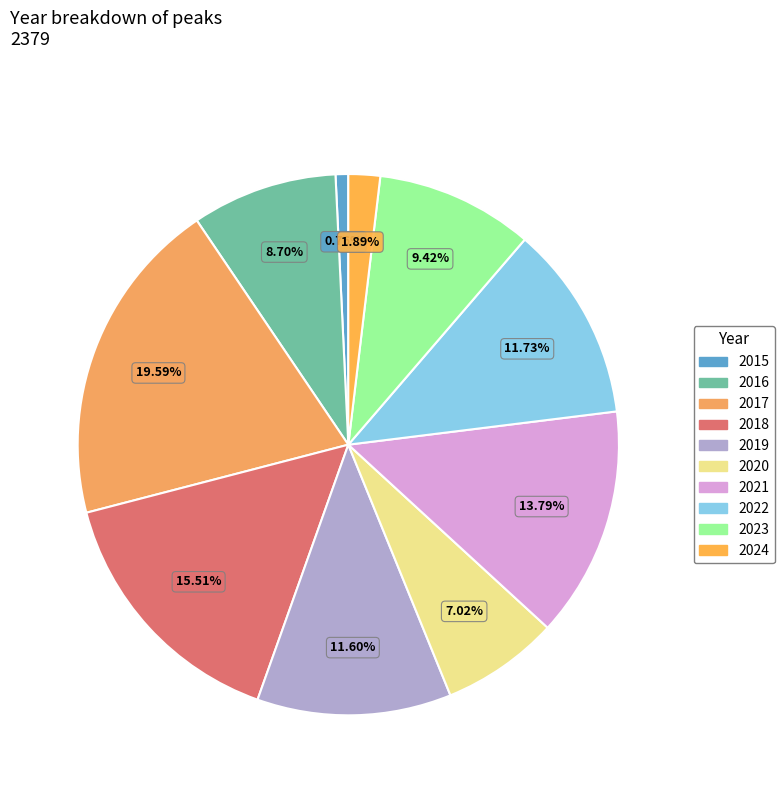

Does 2018 account for over 50% of the chart?

No